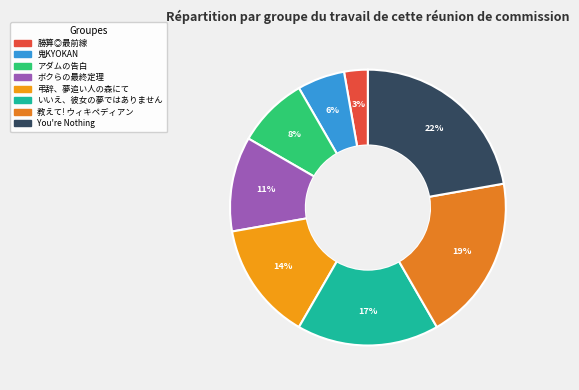

True or false: You're Nothing accounts for 11% of the total.

False